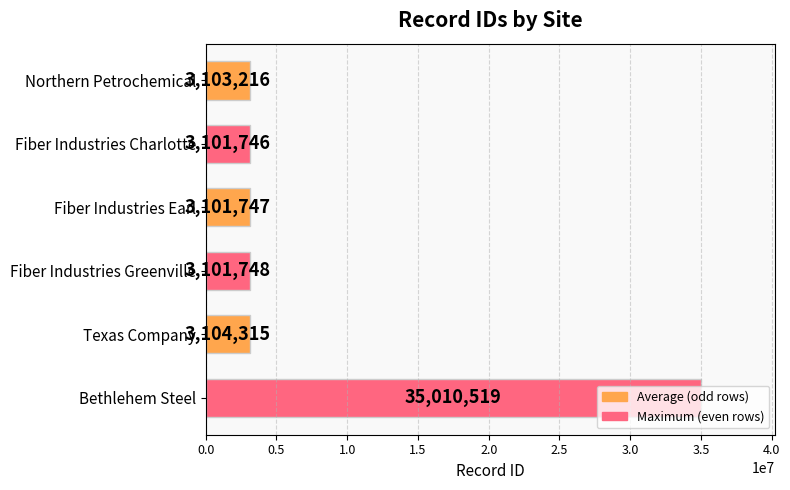

What is the maximum value shown in the chart?

35010519